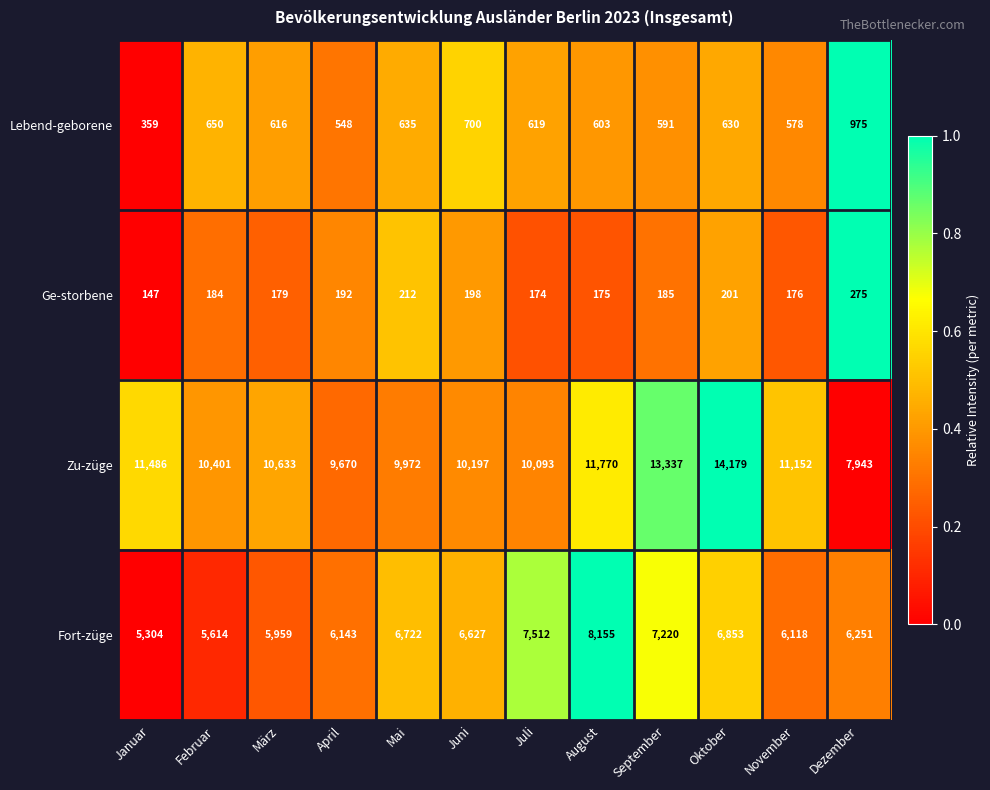

What is the spread (max minus min) of values at April?

9478